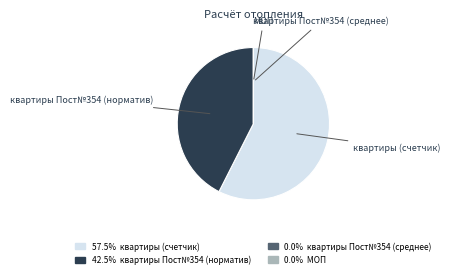

Approximately how many times larger is the value at квартиры Пост№354 (норматив) compared to квартиры (счетчик)?

0.7